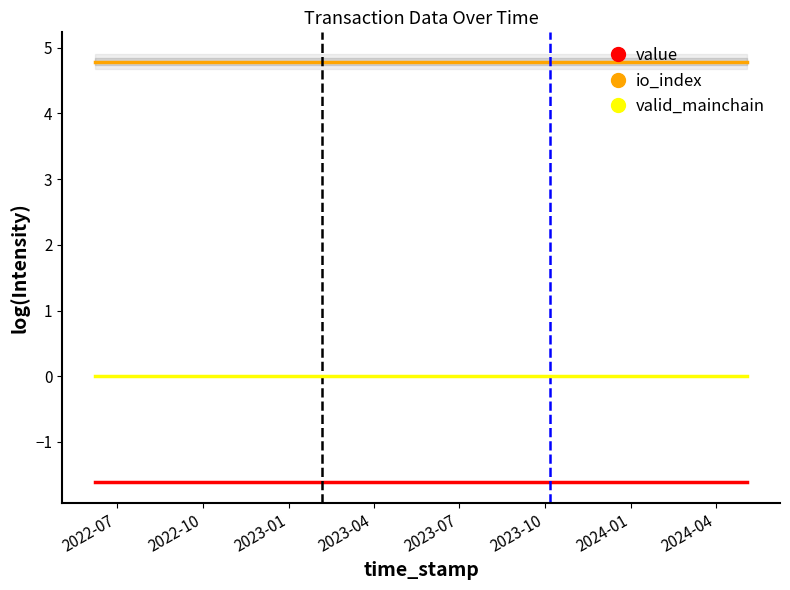

What is the lowest value of the value series?

-1.6